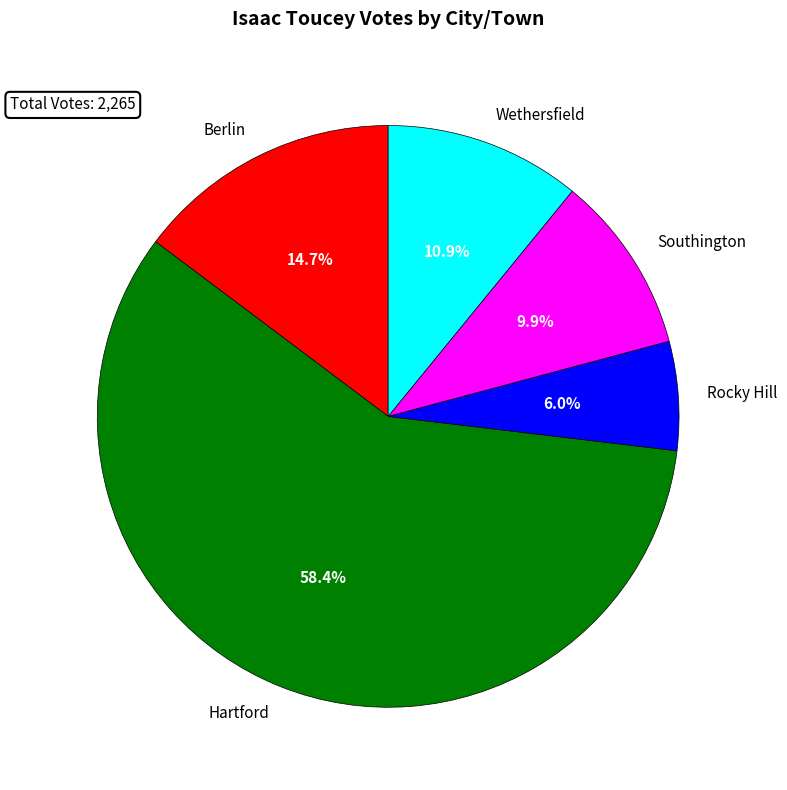

Which slice is the largest?

Hartford